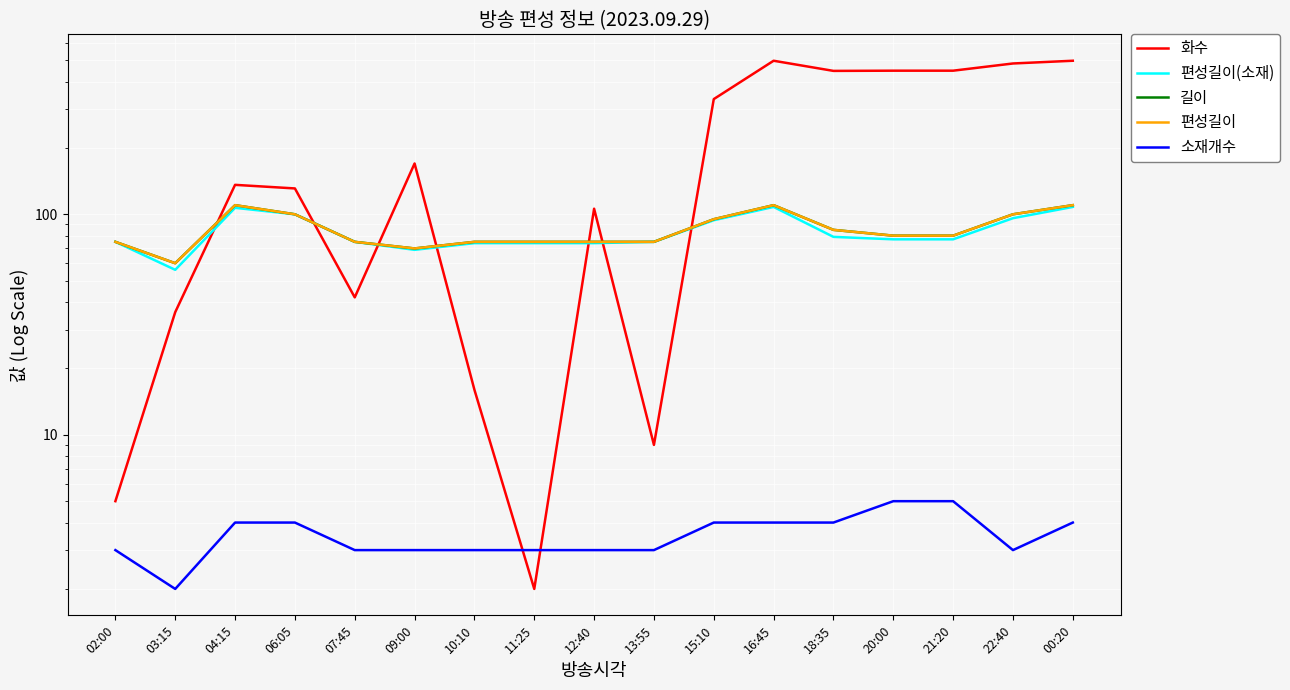

What are all the series names shown in the legend?

화수, 편성길이(소재), 길이, 편성길이, 소재개수